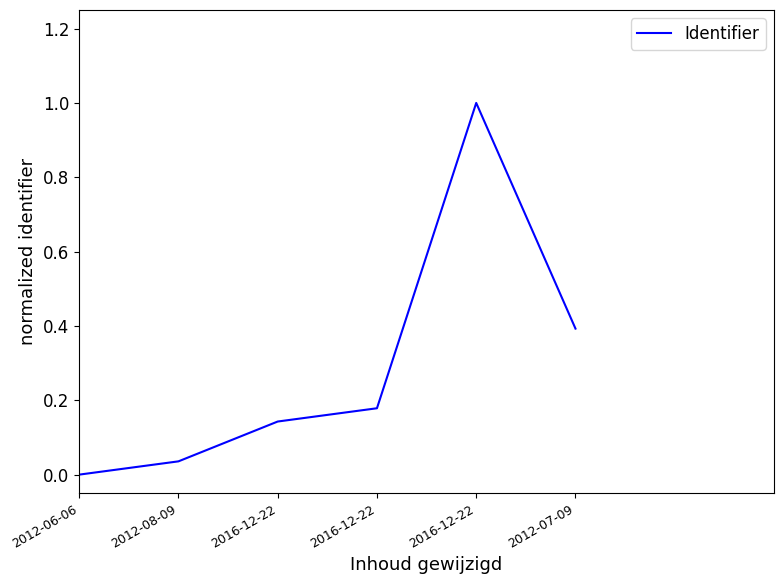

How many points are higher than both their immediate neighbors (excluding endpoints)?

1